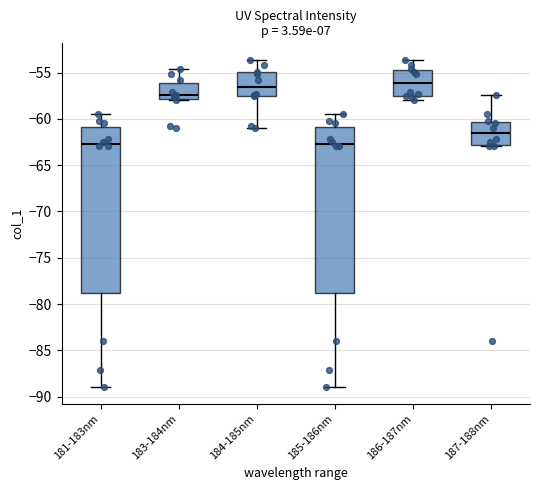

Where does the median line of the box for 181-183nm sit on the y-axis? The values are not printed on the chart, so give them approximately, as read against the axis.

-62.5